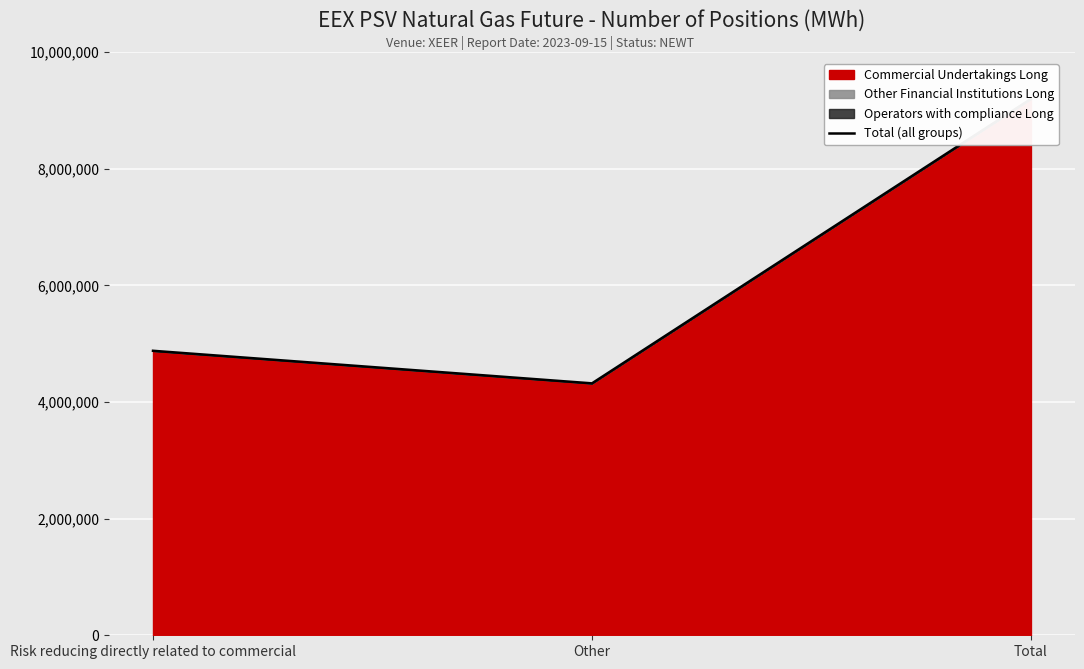

The chart shows a value of 12450273 at Total. True or false?

False